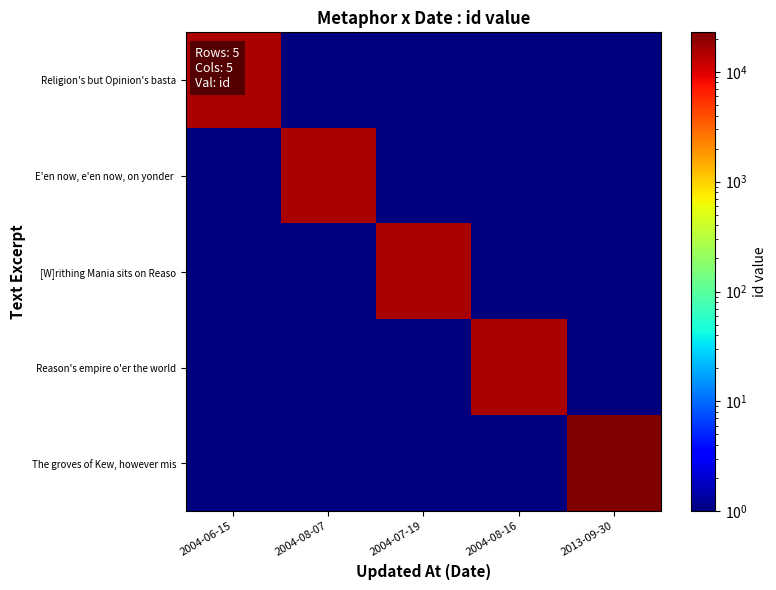

List the series in order of their peak value, lowest first.

Religion's but Opinion's basta, E'en now, e'en now, on yonder, [W]rithing Mania sits on Reaso, Reason's empire o'er the world, The groves of Kew, however mis